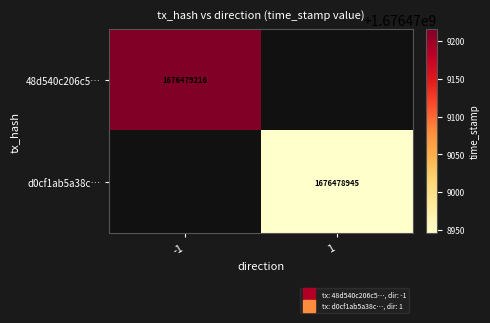

True or false: d0cf1ab5a38c… has a value of 1081812321 at 1.

False